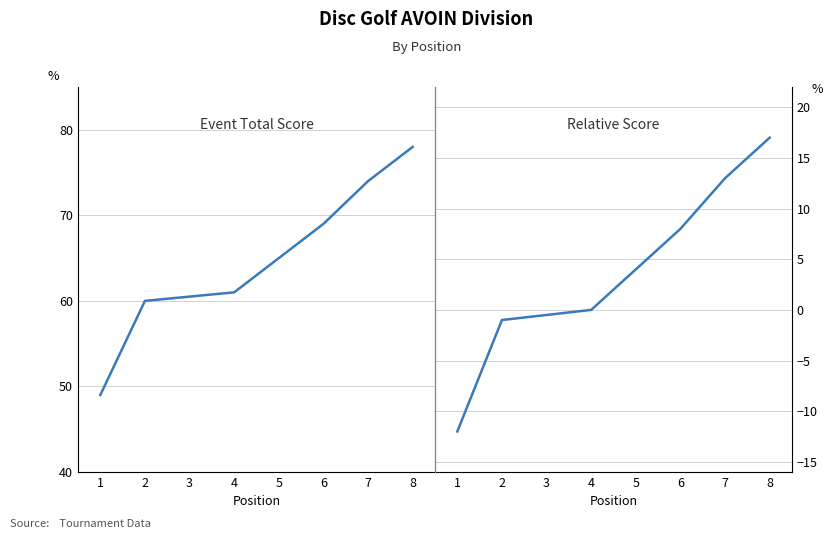

Reading right to left, transcribe all the data shown in this chart.

event_total_score: 8=78	7=74	6=69	5=65	4=61	3=60	2=60	1=49
event_relative_score: 8=17	7=13	6=8	5=4	4=0	3=-1	2=-1	1=-12